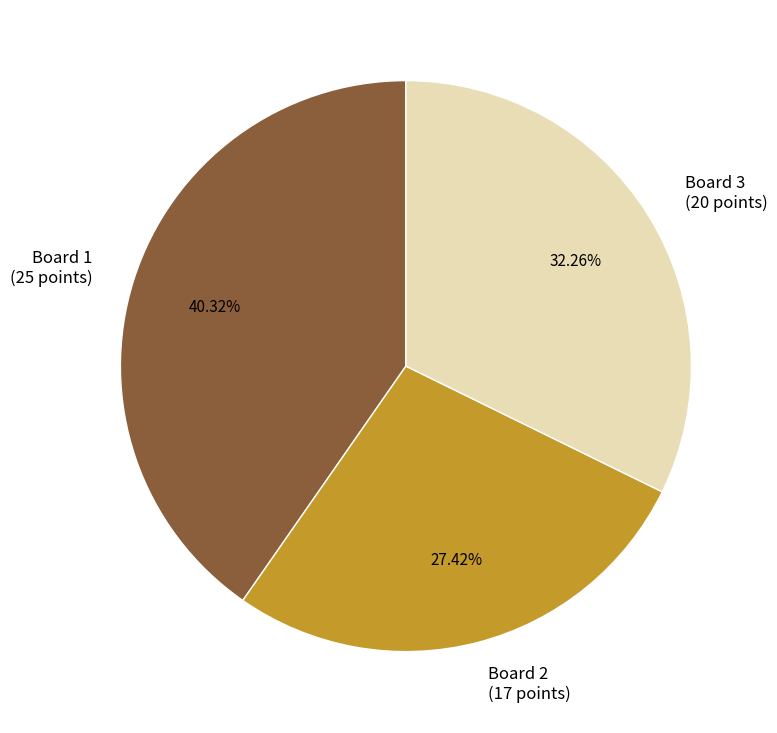

What is the ratio of the value at Board 3 (20 points) to the value at Board 1 (25 points)?

0.8